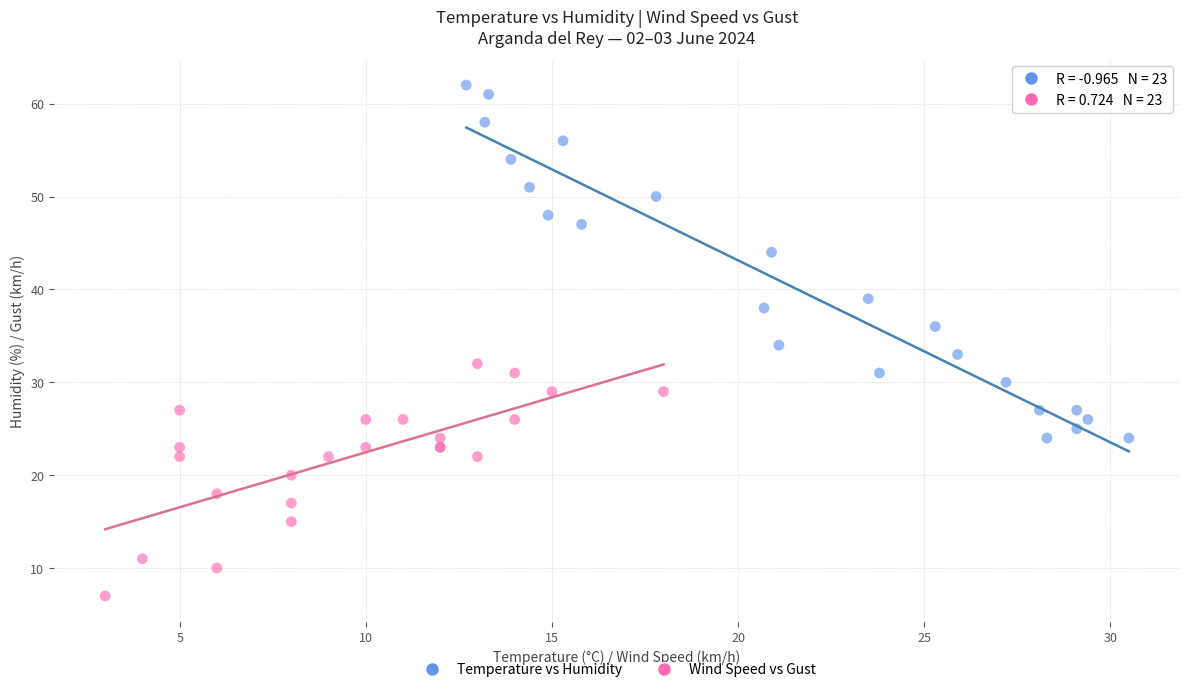

Which series contains the highest Y value?

Temperature vs Humidity